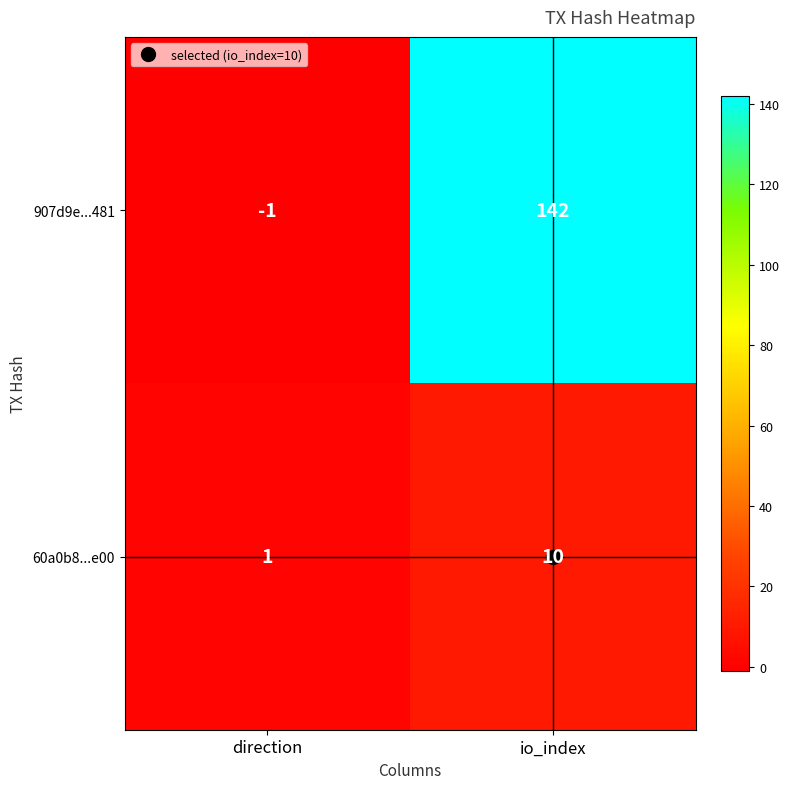

What is the total value across all series at io_index?

152